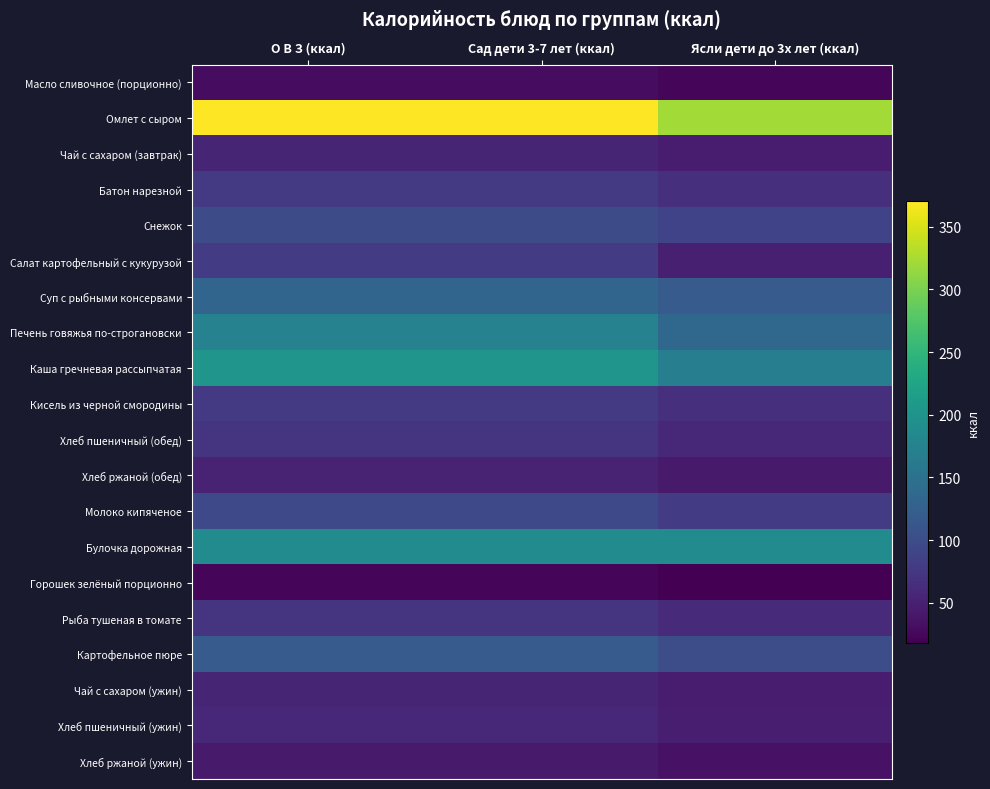

Reading left to right, extract all data points from this chart.

Масло сливочное (порционно): О В З (ккал)=29.9	Сад дети 3-7 лет (ккал)=29.9	Ясли дети до 3х лет (ккал)=22.4
Омлет с сыром: О В З (ккал)=370.7	Сад дети 3-7 лет (ккал)=370.7	Ясли дети до 3х лет (ккал)=321.3
Чай с сахаром (завтрак): О В З (ккал)=54.0	Сад дети 3-7 лет (ккал)=54.0	Ясли дети до 3х лет (ккал)=45.0
Батон нарезной: О В З (ккал)=78.6	Сад дети 3-7 лет (ккал)=78.6	Ясли дети до 3х лет (ккал)=65.5
Снежок: О В З (ккал)=99.0	Сад дети 3-7 лет (ккал)=99.0	Ясли дети до 3х лет (ккал)=89.5
Салат картофельный с кукурузой: О В З (ккал)=81.0	Сад дети 3-7 лет (ккал)=81.0	Ясли дети до 3х лет (ккал)=48.6
Суп с рыбными консервами: О В З (ккал)=133.0	Сад дети 3-7 лет (ккал)=133.0	Ясли дети до 3х лет (ккал)=119.7
Печень говяжья по-строгановски: О В З (ккал)=174.3	Сад дети 3-7 лет (ккал)=174.3	Ясли дети до 3х лет (ккал)=135.5
Каша гречневая рассыпчатая: О В З (ккал)=202.4	Сад дети 3-7 лет (ккал)=202.4	Ясли дети до 3х лет (ккал)=168.7
Кисель из черной смородины: О В З (ккал)=78.3	Сад дети 3-7 лет (ккал)=78.3	Ясли дети до 3х лет (ккал)=65.2
Хлеб пшеничный (обед): О В З (ккал)=70.5	Сад дети 3-7 лет (ккал)=70.5	Ясли дети до 3х лет (ккал)=58.8
Хлеб ржаной (обед): О В З (ккал)=52.2	Сад дети 3-7 лет (ккал)=52.2	Ясли дети до 3х лет (ккал)=43.5
Молоко кипяченое: О В З (ккал)=95.4	Сад дети 3-7 лет (ккал)=95.4	Ясли дети до 3х лет (ккал)=79.5
Булочка дорожная: О В З (ккал)=188.3	Сад дети 3-7 лет (ккал)=188.3	Ясли дети до 3х лет (ккал)=188.3
Горошек зелёный порционно: О В З (ккал)=24.0	Сад дети 3-7 лет (ккал)=24.0	Ясли дети до 3х лет (ккал)=18.0
Рыба тушеная в томате: О В З (ккал)=71.5	Сад дети 3-7 лет (ккал)=71.5	Ясли дети до 3х лет (ккал)=61.3
Картофельное пюре: О В З (ккал)=119.6	Сад дети 3-7 лет (ккал)=119.6	Ясли дети до 3х лет (ккал)=101.2
Чай с сахаром (ужин): О В З (ккал)=54.0	Сад дети 3-7 лет (ккал)=54.0	Ясли дети до 3х лет (ккал)=45.0
Хлеб пшеничный (ужин): О В З (ккал)=58.8	Сад дети 3-7 лет (ккал)=58.8	Ясли дети до 3х лет (ккал)=47.0
Хлеб ржаной (ужин): О В З (ккал)=43.5	Сад дети 3-7 лет (ккал)=43.5	Ясли дети до 3х лет (ккал)=34.8